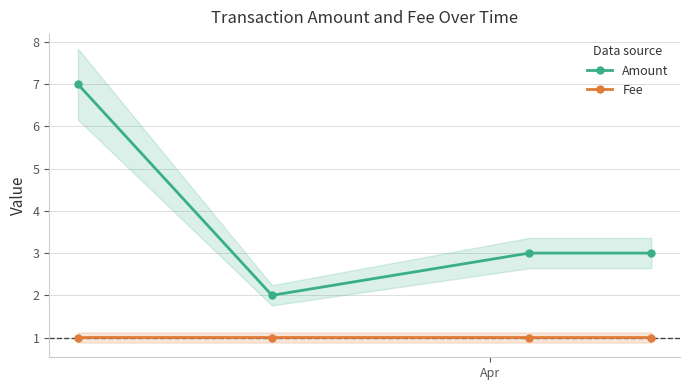

What is the value of the Amount point at the 1st from the left?

7.0